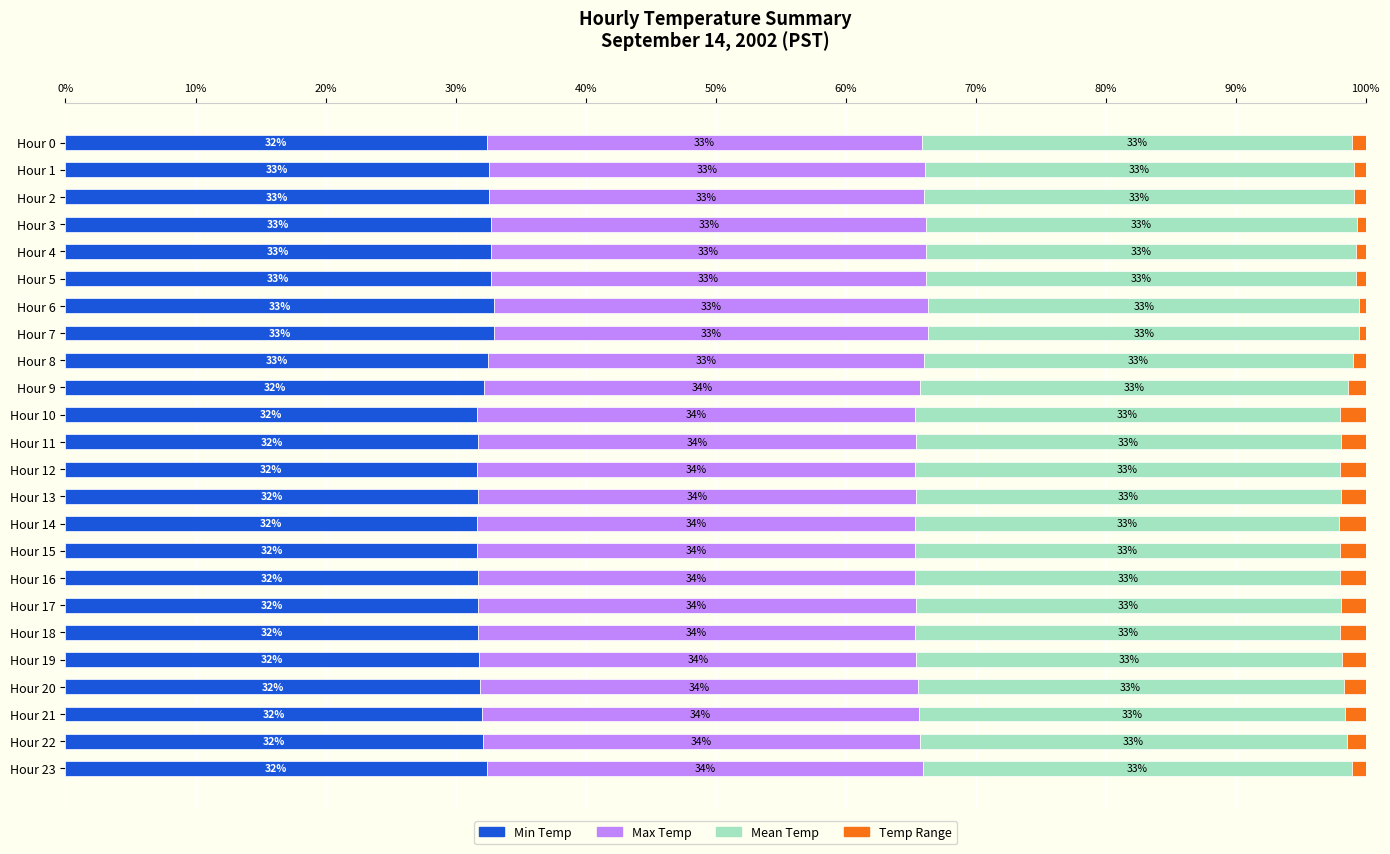

What is the total value across all series at Hour 1?

100.0